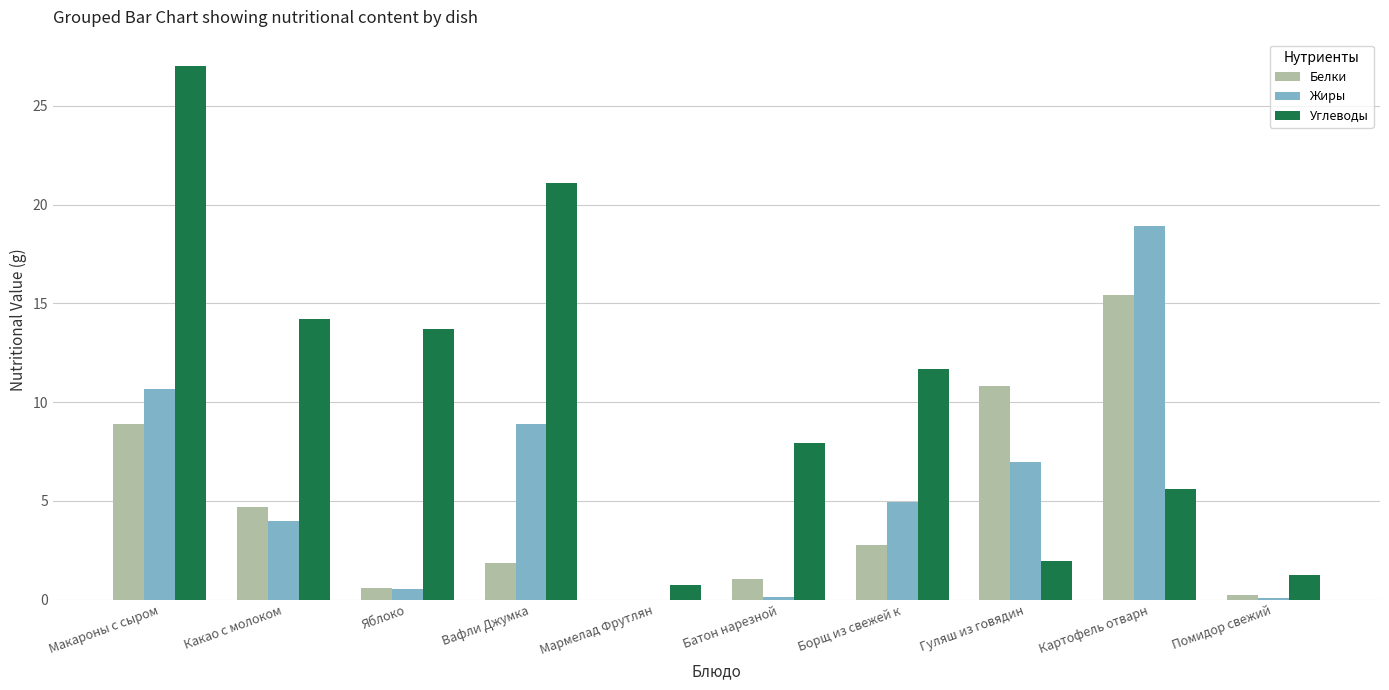

What is the difference between the Белки values at Какао с молоком and Картофель отварн?

10.7